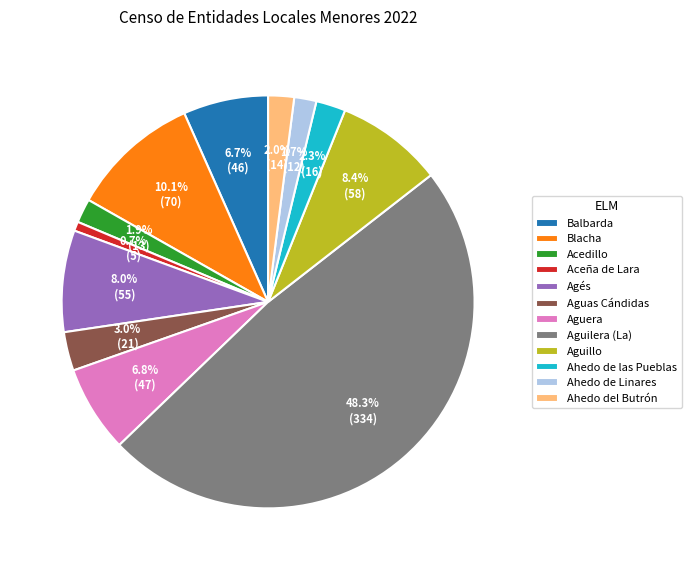

Which slice is the smallest?

Aceña de Lara